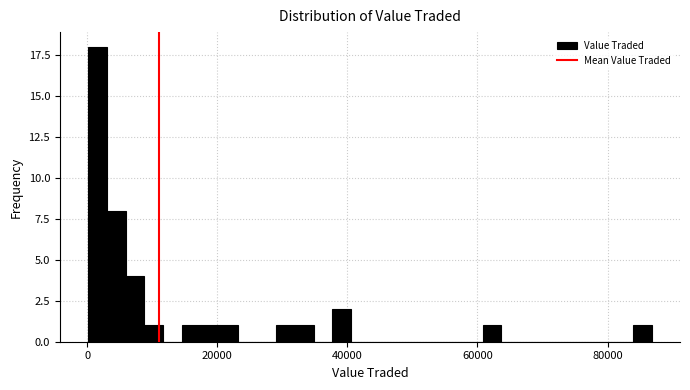

Read against the x-axis, roughly where is the centre of the tallest bar?

2000